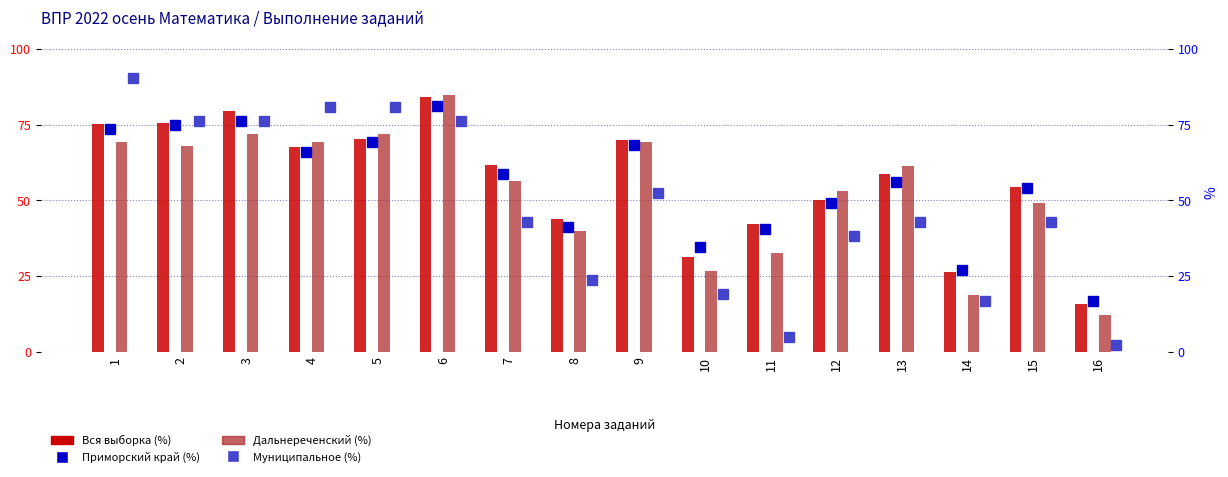

How many data points in Приморский край are less than 58?

8